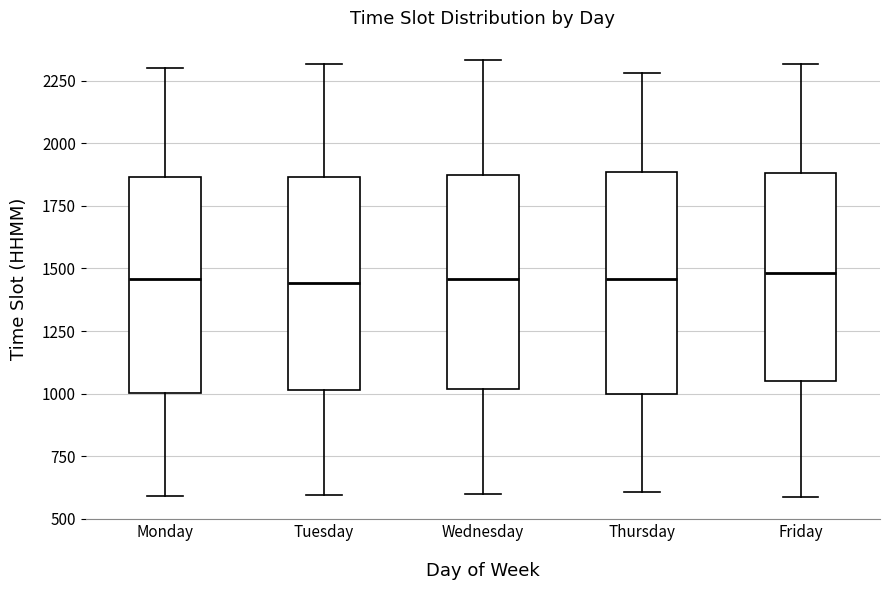

Where does the median line of the box for Wednesday sit on the y-axis? The values are not printed on the chart, so give them approximately, as read against the axis.

1450